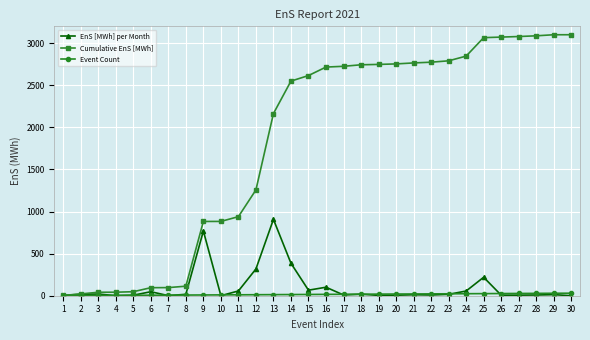

How many data points in EnS [MWh] per Month are above 16?

15